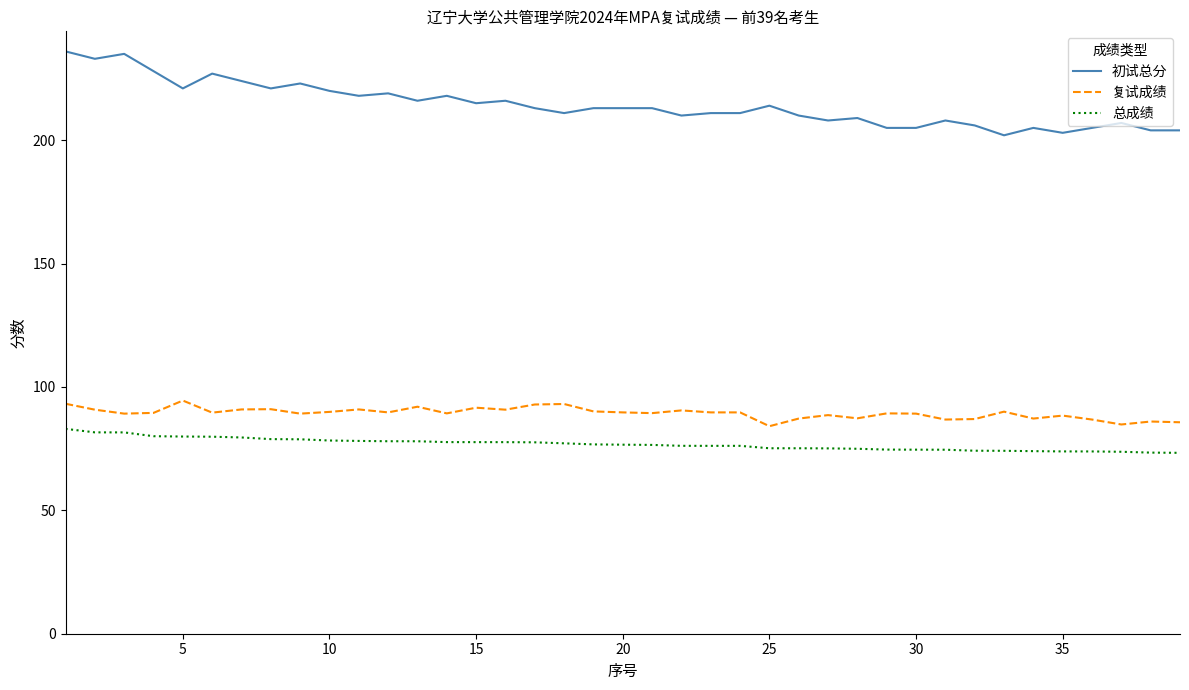

How many categories are shown in the chart?

39